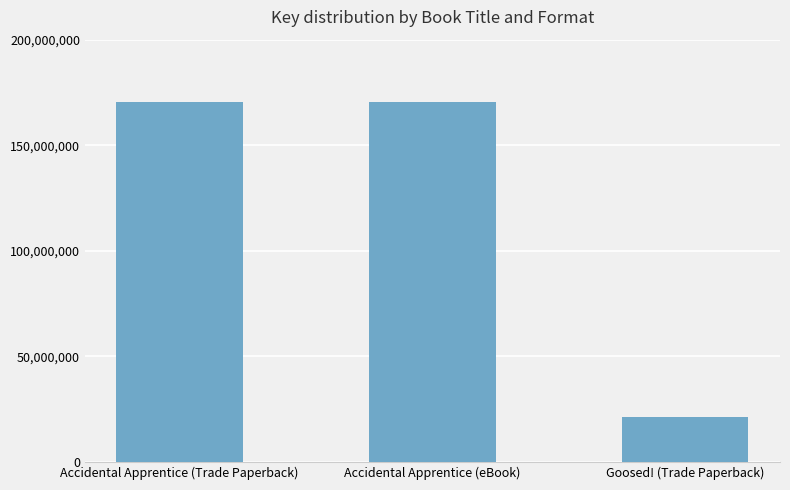

What is the smallest value displayed?

21267855